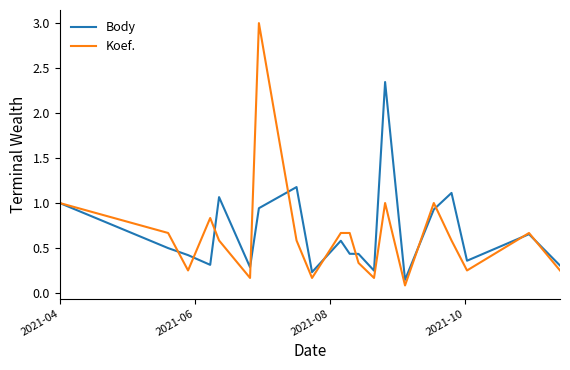

Rank the series by their maximum value, from lowest to highest.

Body, Koef.